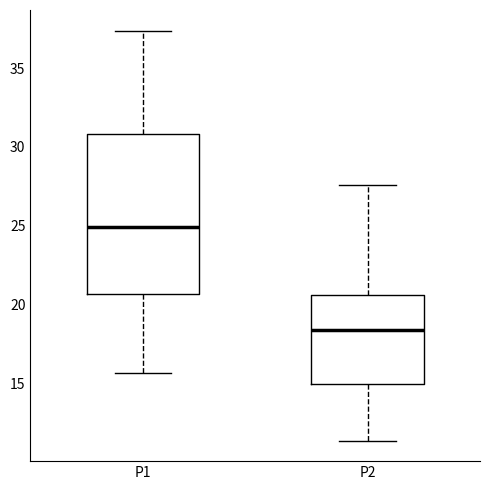

Comparing the boxes themselves (not the whiskers), which one is the tallest?

P1